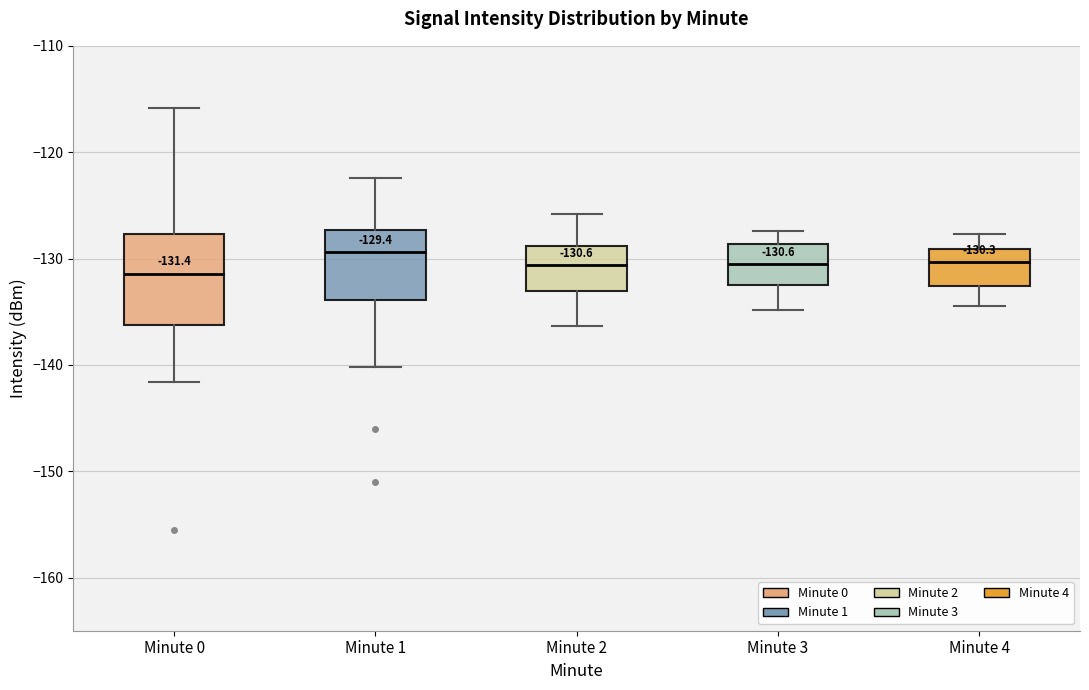

Which box is the tallest, from its lower edge to its upper edge?

Minute 0